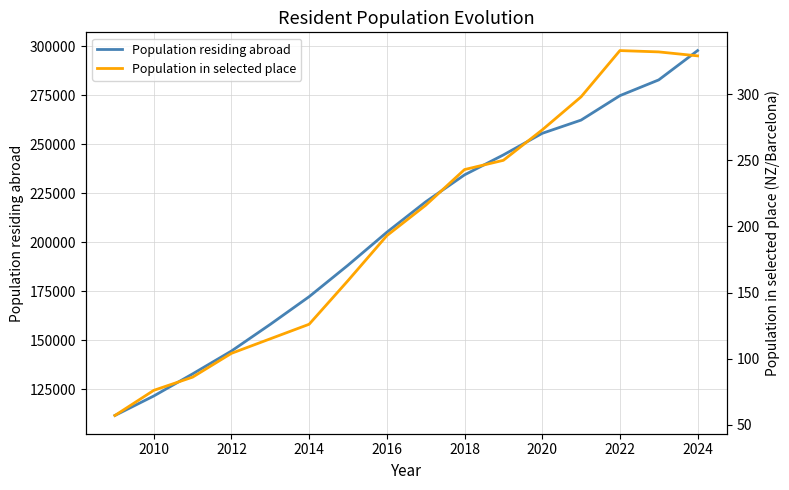

What is the difference between the maximum and minimum values in the Population residing abroad series?

186195